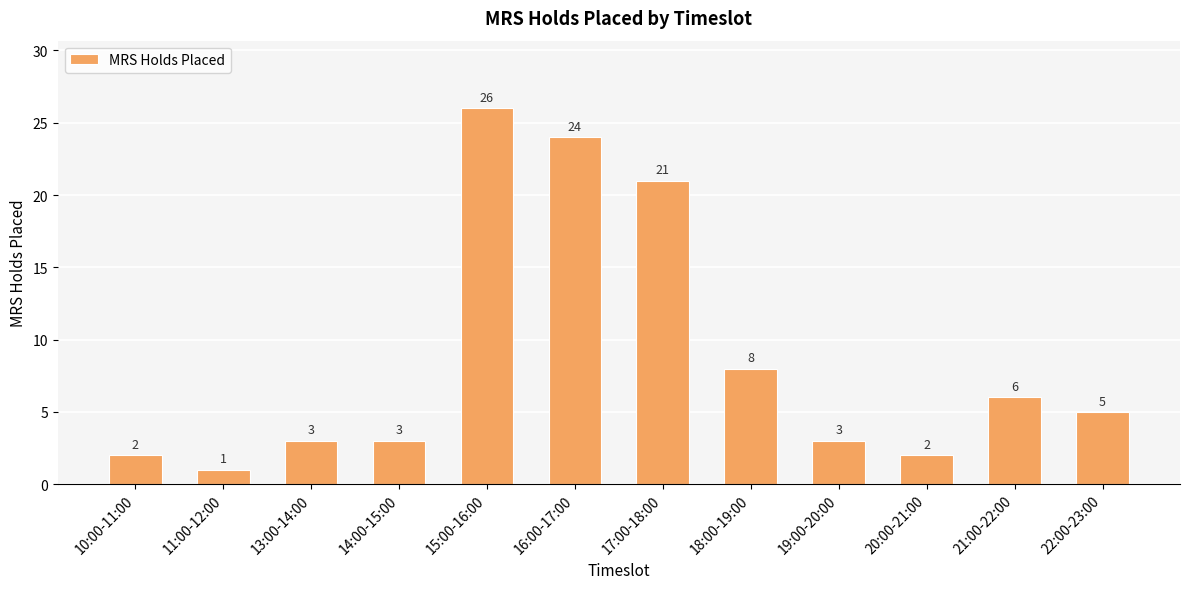

Which label corresponds to the smallest value in the chart?

11:00-12:00